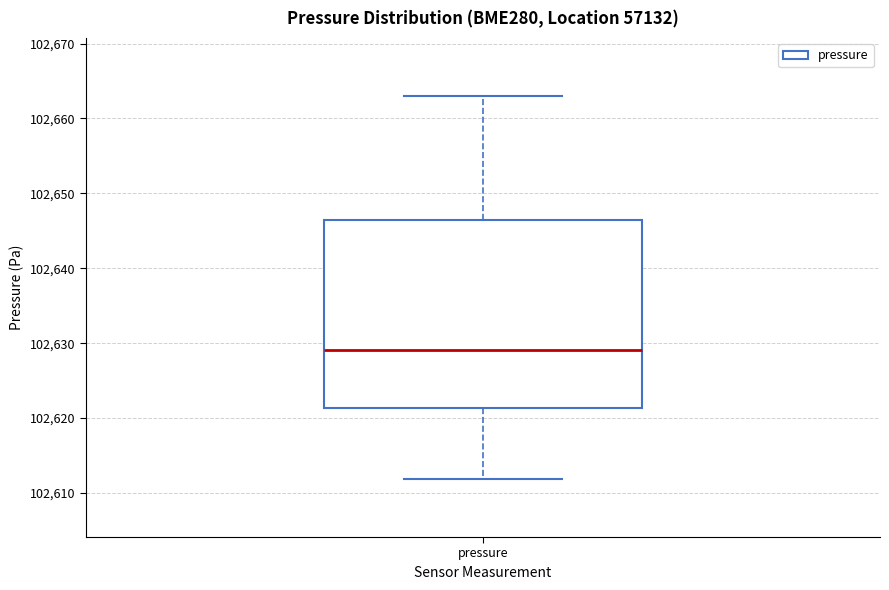

Transcribe this box plot: give where the median line is, the range the box spans, and where the two whiskers end, as read against the y-axis. The values are not printed on the chart, so give them approximately, as read against the axis.

median 102629, box 102621 to 102646, whiskers 102612 to 102663